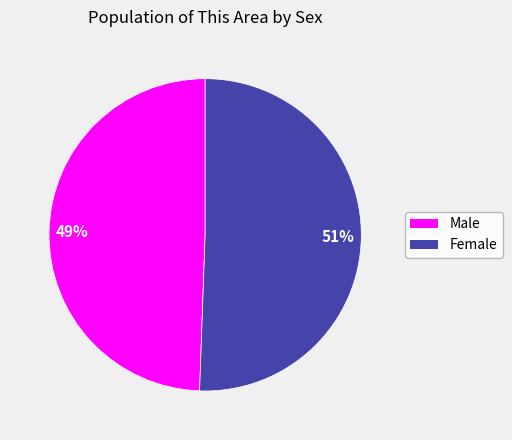

Which slice is the largest?

Female